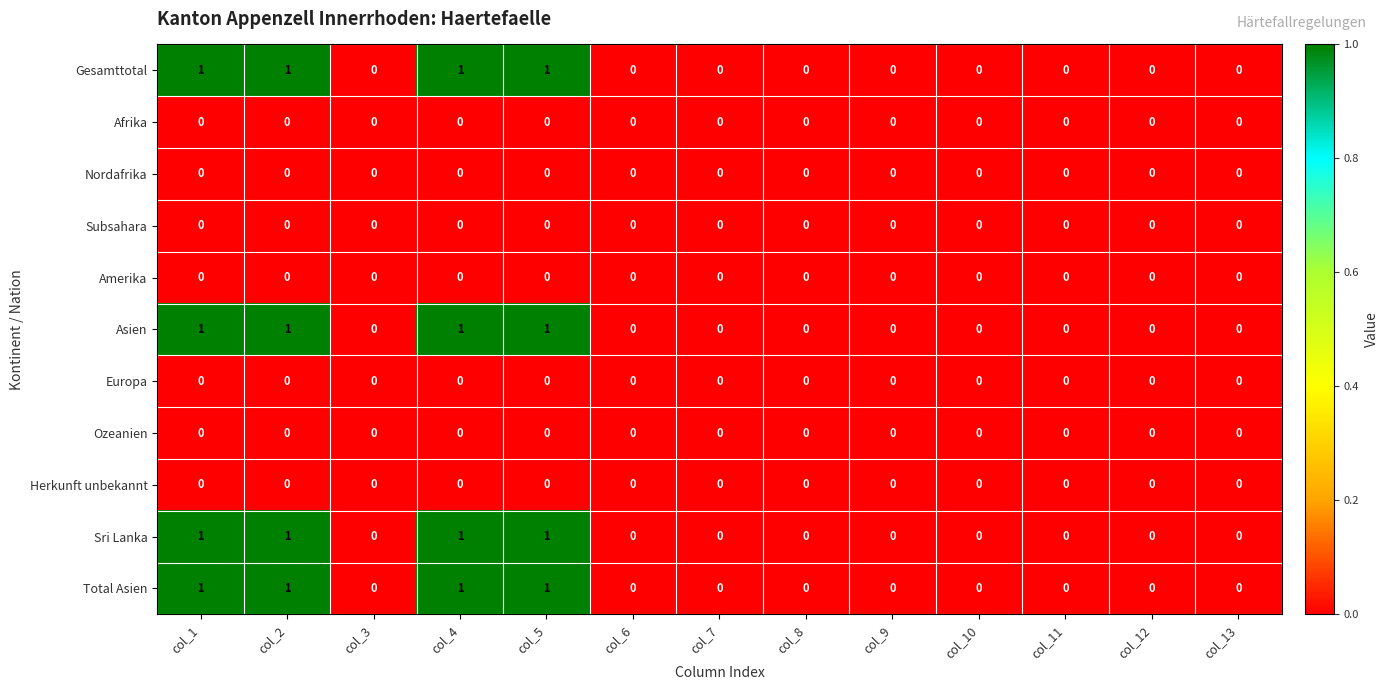

True or false: Nordafrika has a value of 0 at col_8.

True